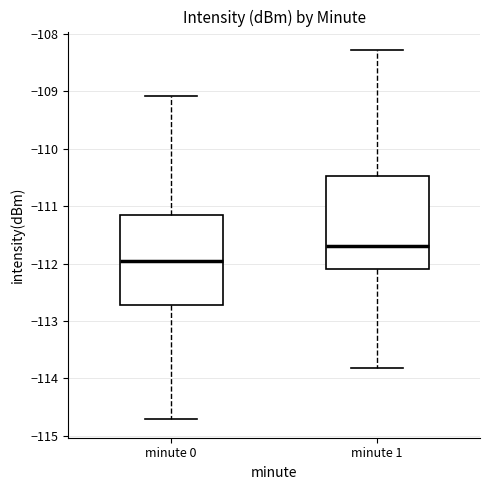

Where does the upper whisker of the box for minute 1 end on the y-axis? The values are not printed on the chart, so give them approximately, as read against the axis.

-108.3